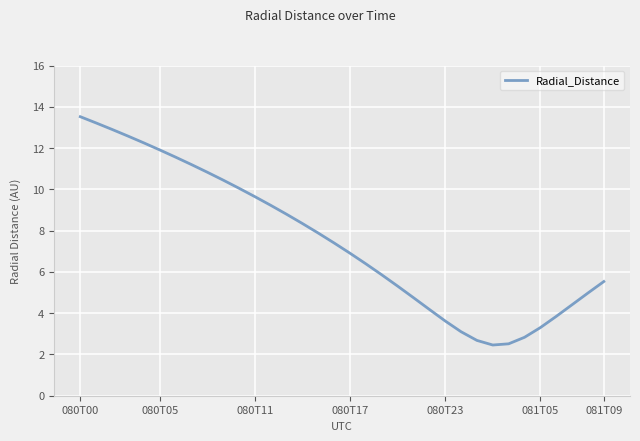

What is the minimum value shown in the chart?

2.5